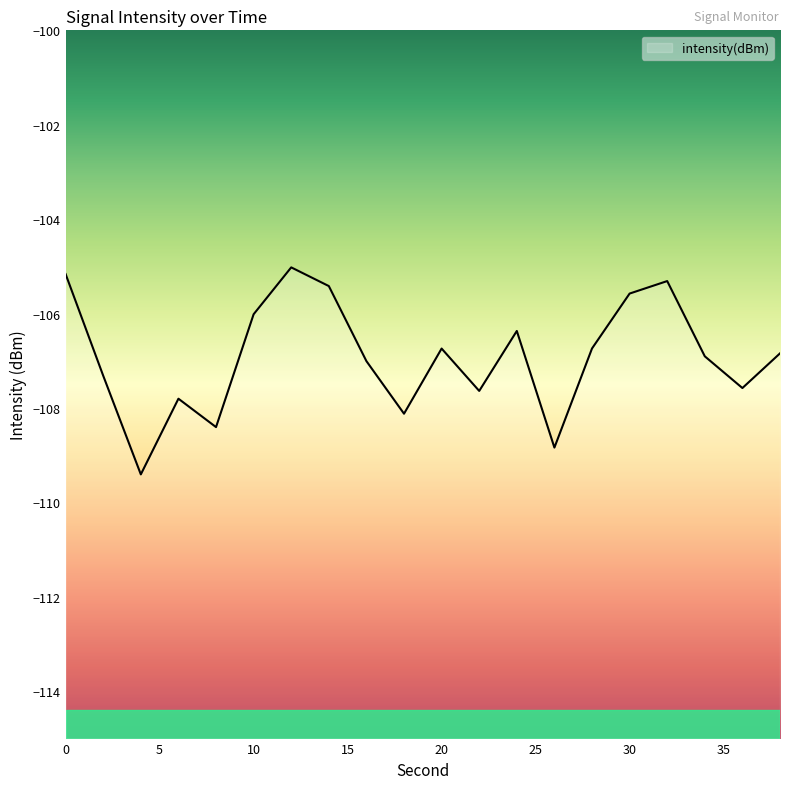

What is the sum of all values?

-2138.2